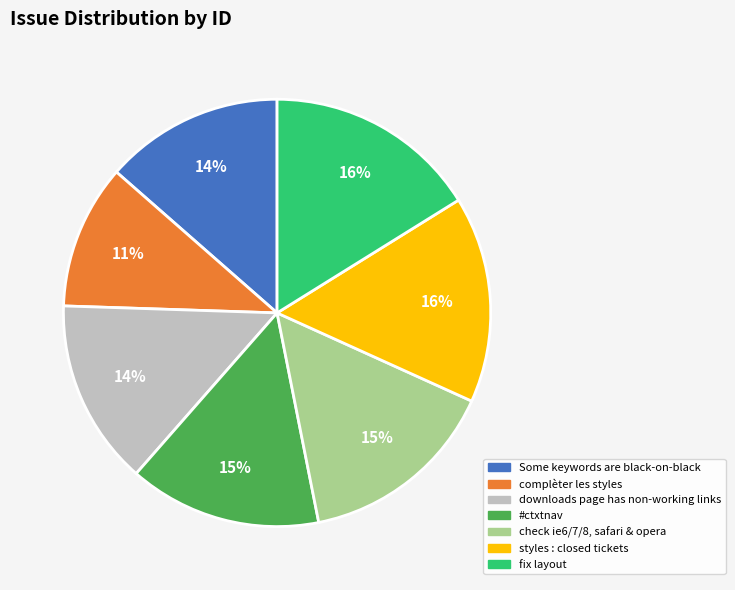

To the nearest percent, what is the difference between the largest and smallest slice percentages?

5%